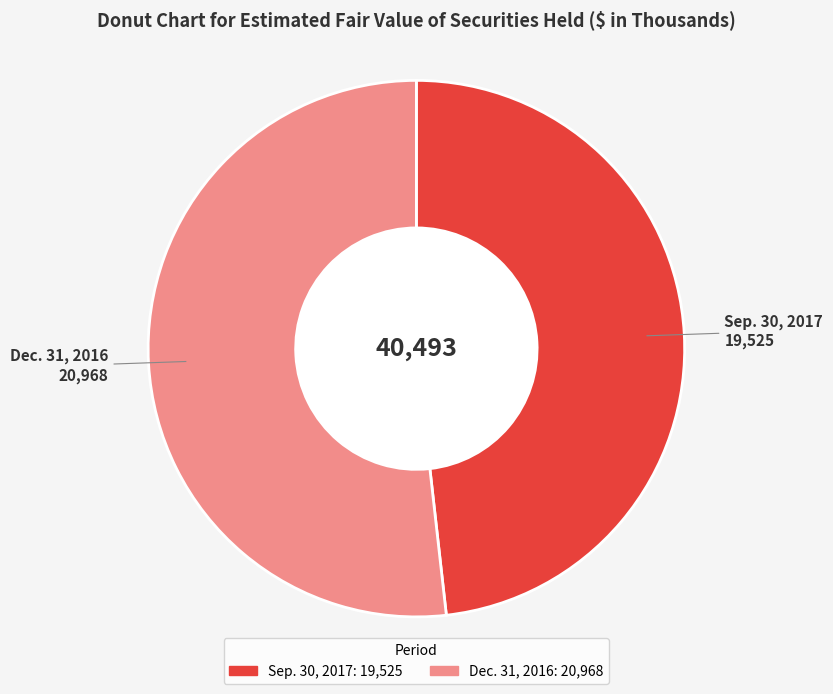

Does any single category account for the majority?

Yes